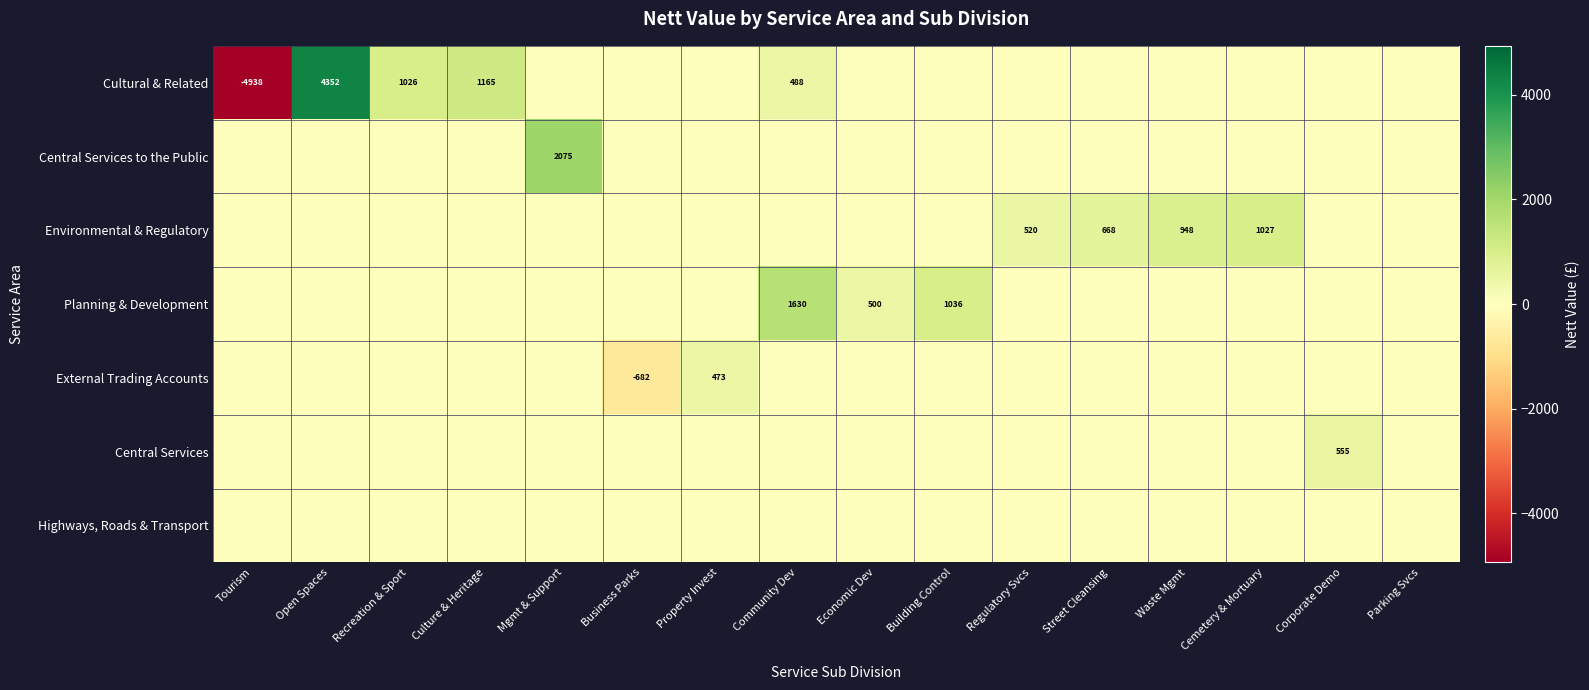

The Cultural & Related series shows 7619 at Open Spaces. True or false?

False